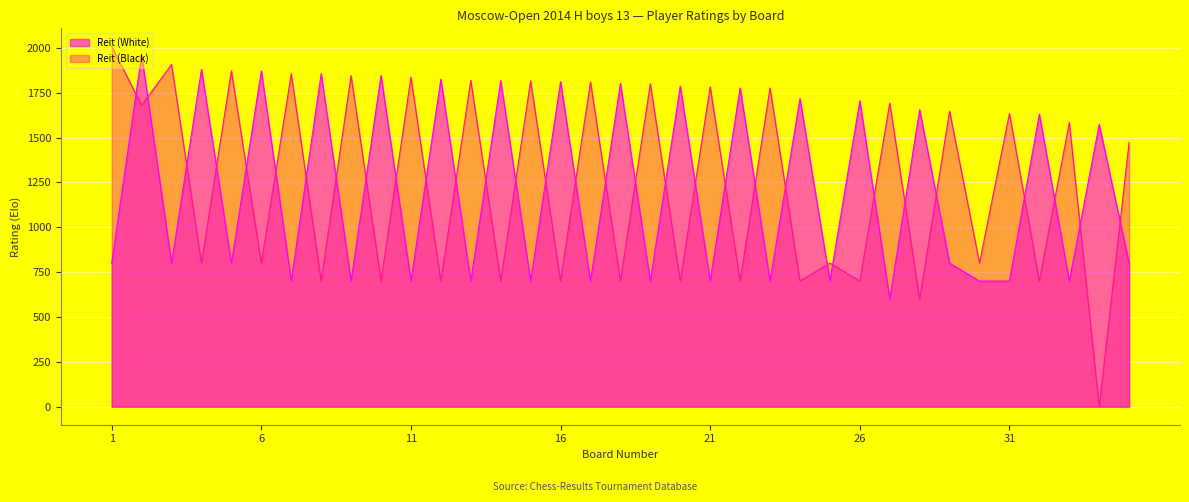

Rank the series at 20 from lowest to highest value.

Reit (Black), Reit (White)